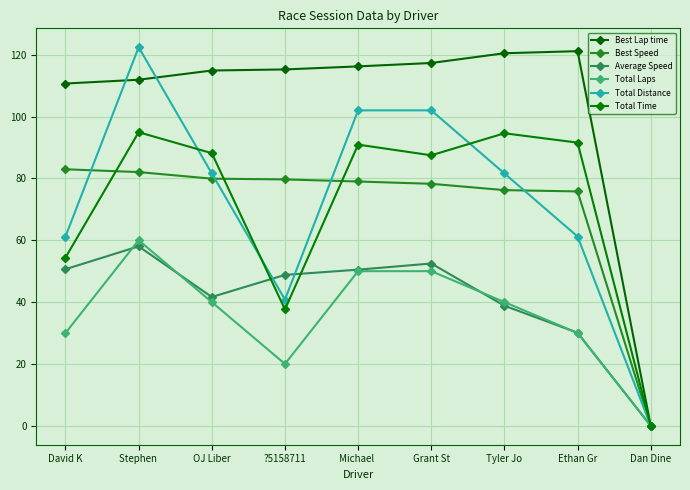

True or false: Total Laps and Best Speed cross at least once.

False